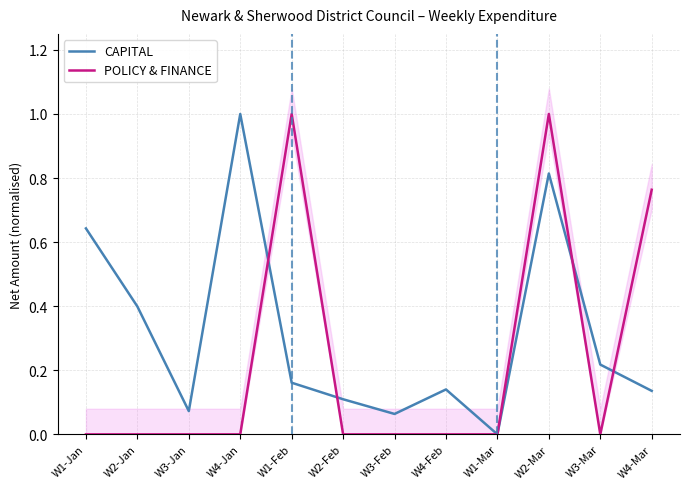

What is the label of the 12th point from the left?

W4-Mar